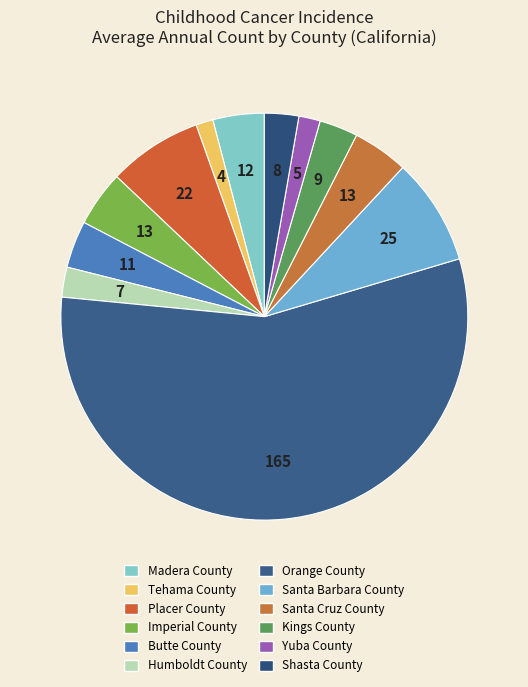

True or false: Imperial County accounts for 4% of the total.

True